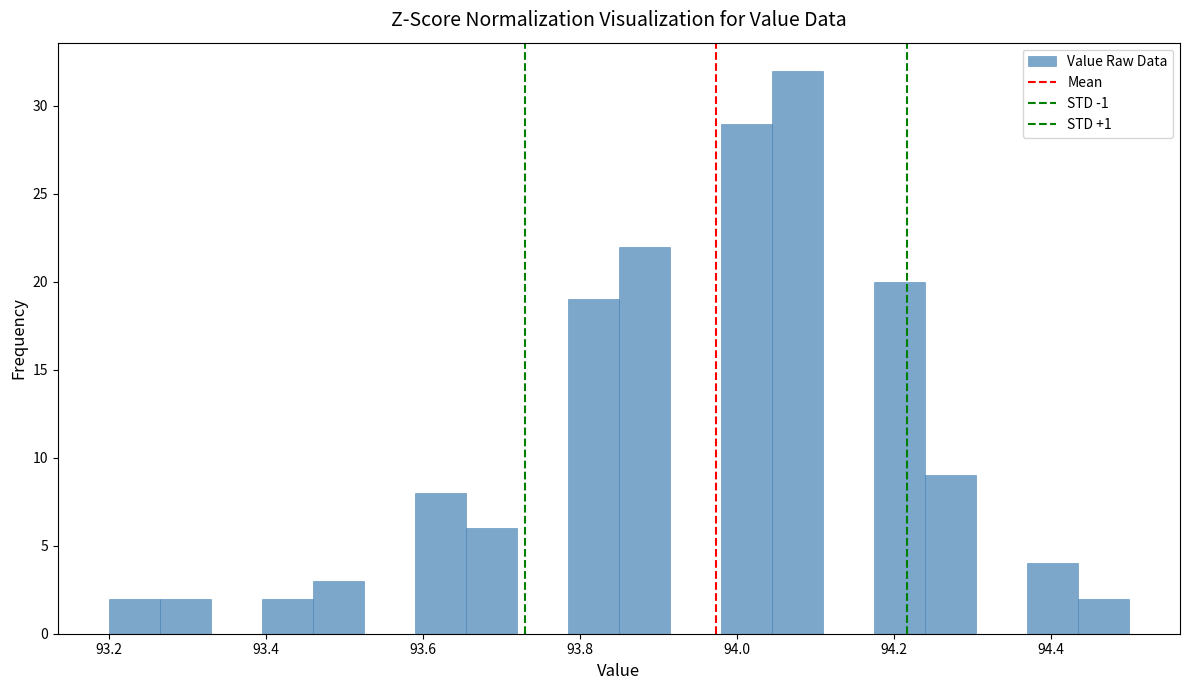

Read against the x-axis, roughly where is the centre of the tallest bar?

94.08